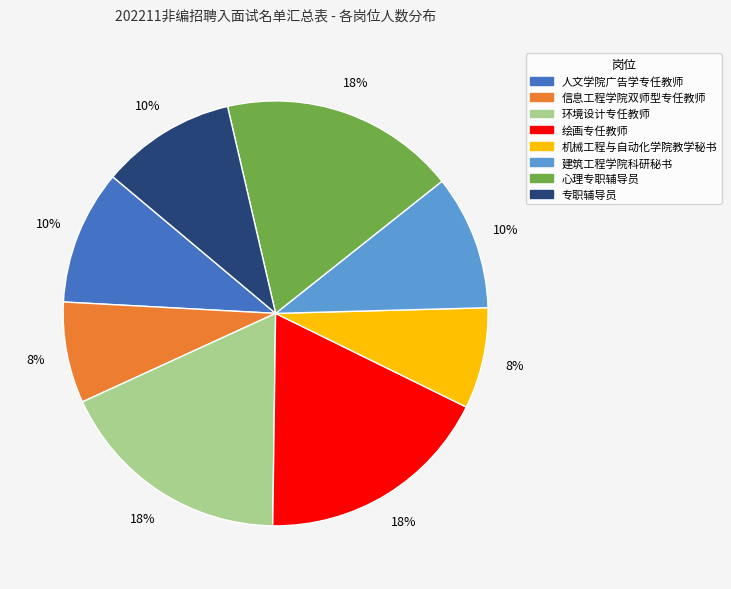

Do 人文学院广告学专任教师 and 信息工程学院双师型专任教师 together represent more than half of the pie?

No